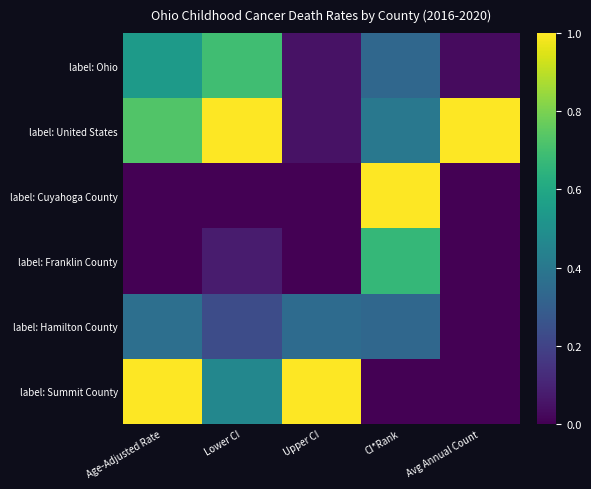

Rank the series at CI*Rank from lowest to highest value.

label: Summit County, label: Ohio, label: Hamilton County, label: United States, label: Franklin County, label: Cuyahoga County